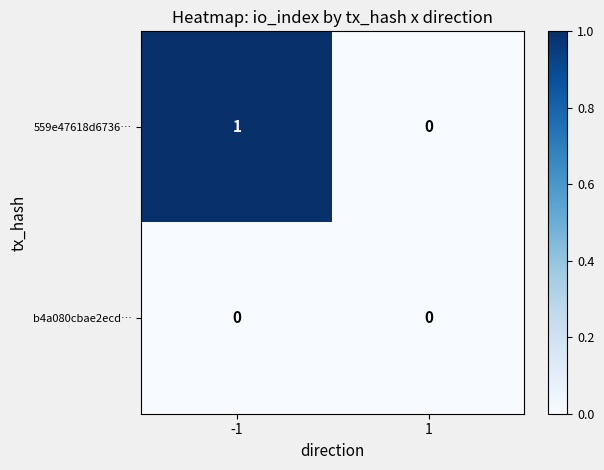

List the series in order of their overall mean, highest first.

559e47618d6736…, b4a080cbae2ecd…